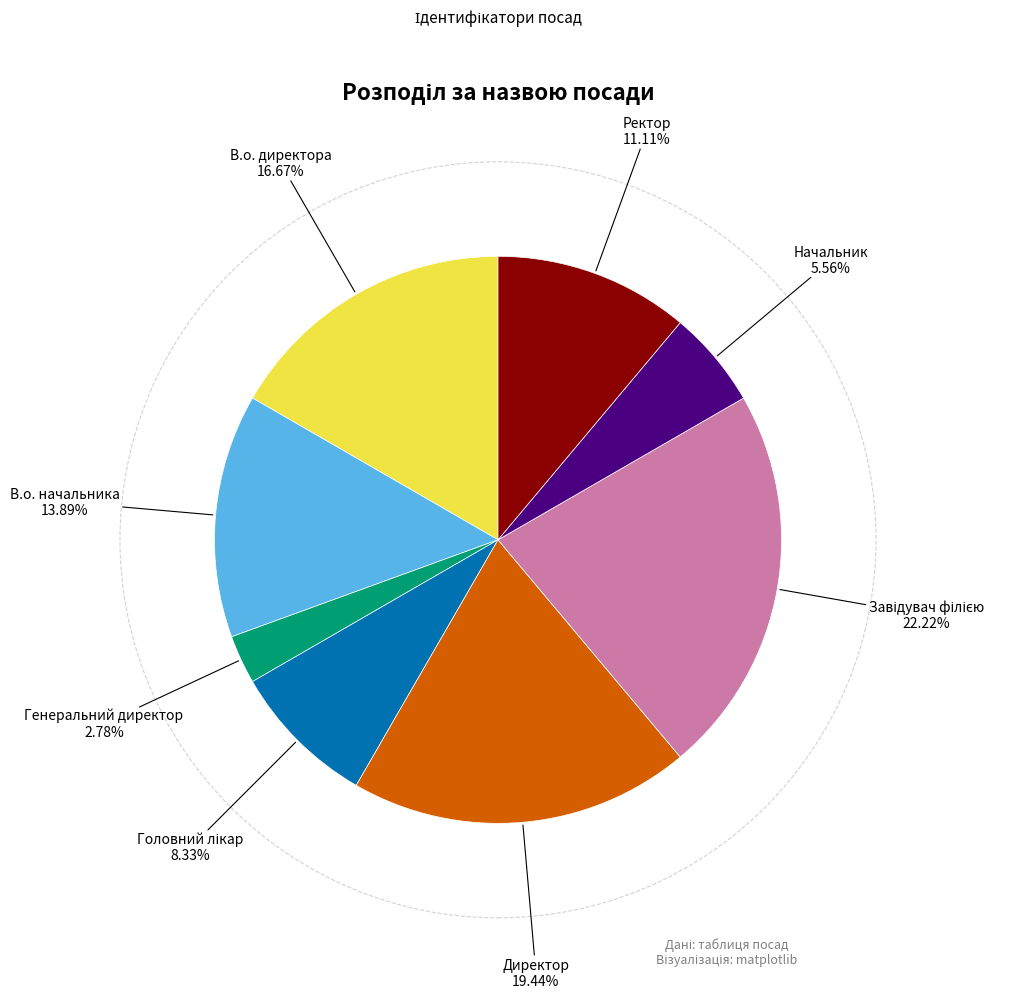

To the nearest percent, what is the average slice percentage?

12%